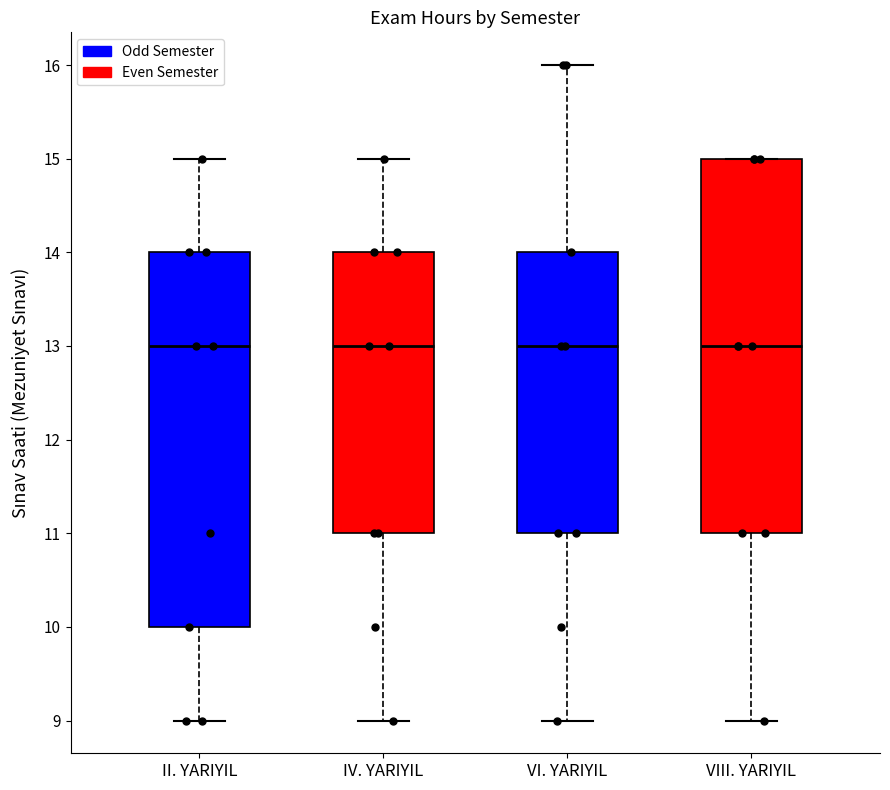

Reading left to right, read every box against the y-axis: the position of its median line, the range the box covers, and the ends of its whiskers. The values are not printed on the chart, so give them approximately, as read against the axis.

II. YARIYIL: median 13, box 10 to 14, whiskers 9 to 15
IV. YARIYIL: median 13, box 11 to 14, whiskers 9 to 15
VI. YARIYIL: median 13, box 11 to 14, whiskers 9 to 16
VIII. YARIYIL: median 13, box 11 to 15, whiskers 9 to 15